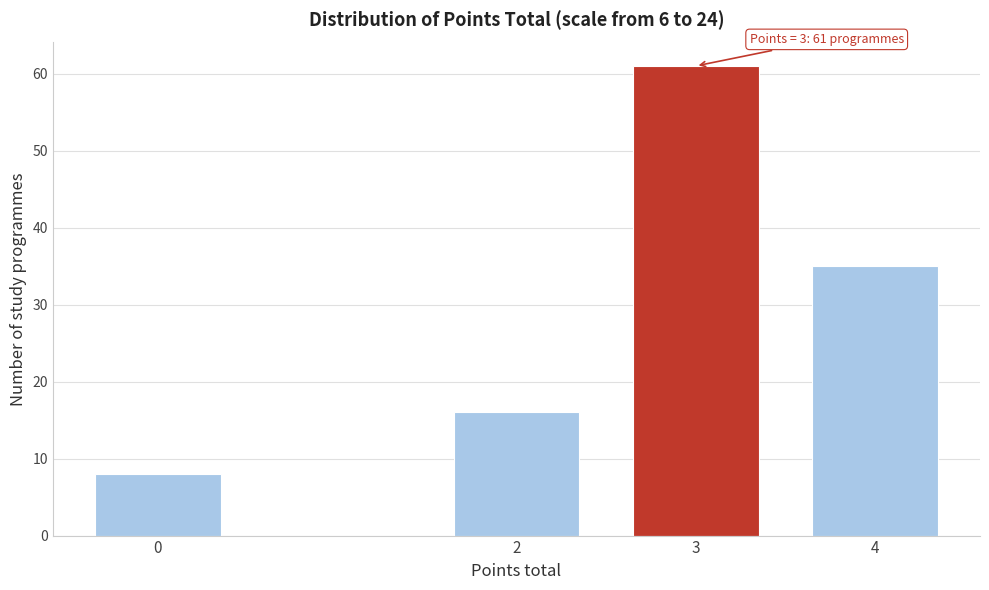

Reading left to right, transcribe all the data shown in this chart.

8	16	61	35